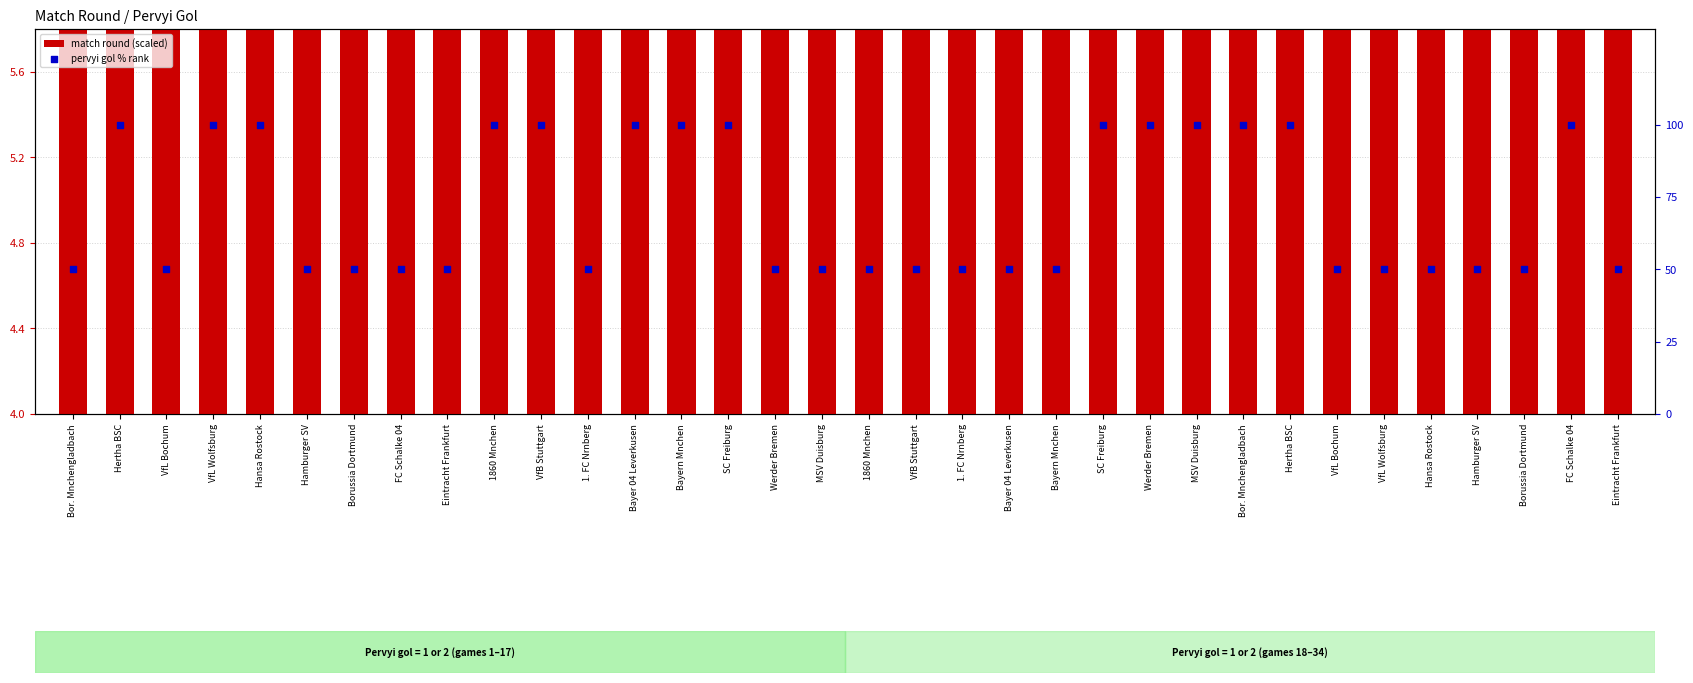

Which series has the largest total across all categories?

pervyi gol % rank